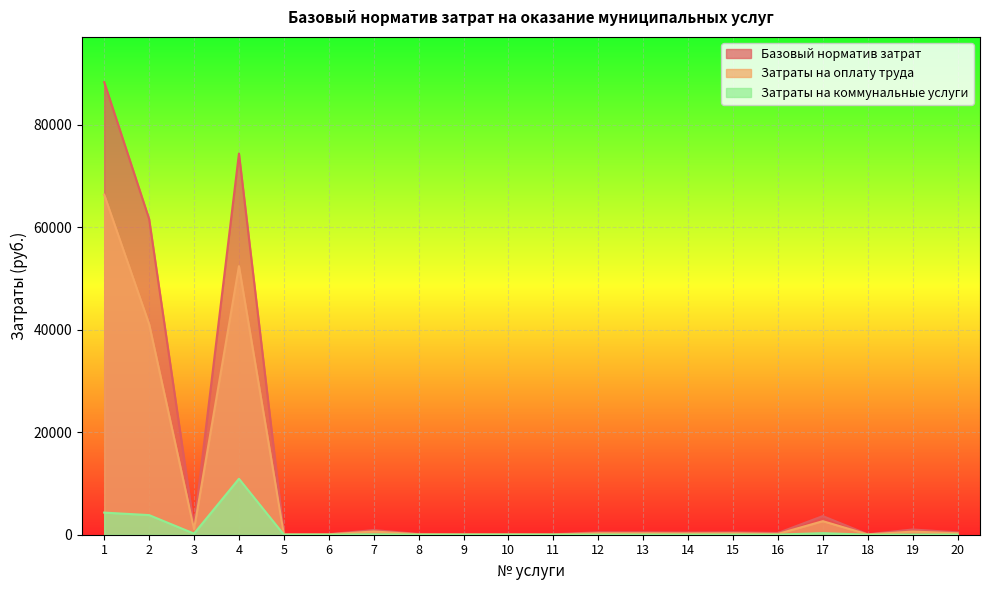

What are all the series names shown in the legend?

Базовый норматив затрат, Затраты на оплату труда, Затраты на коммунальные услуги